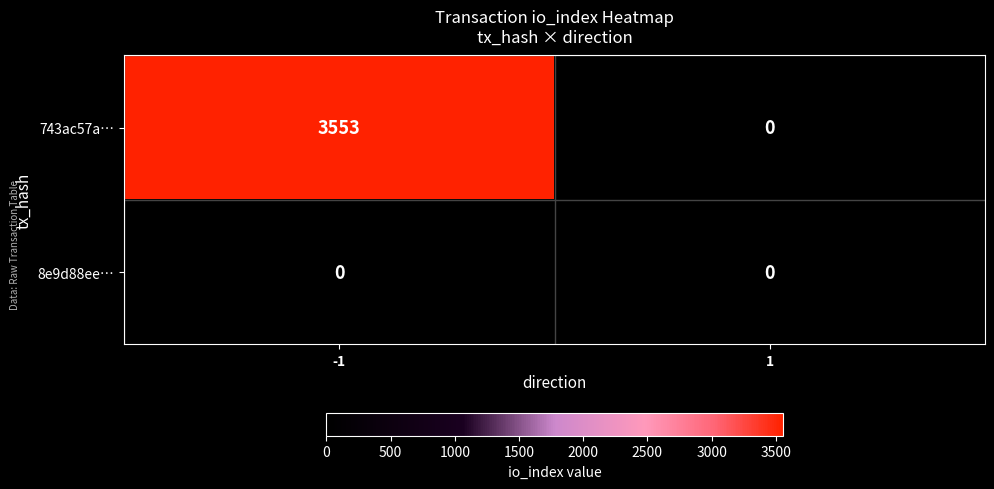

What is the sum of the 743ac57a… values at -1 and 1?

3553